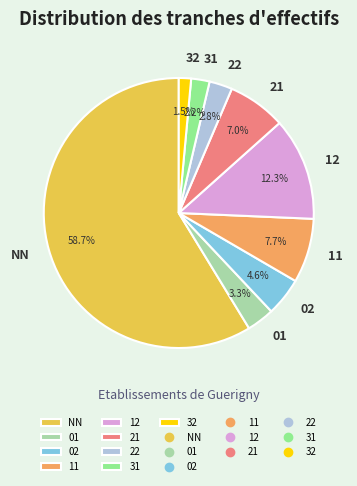

Which category accounts for the majority?

NN